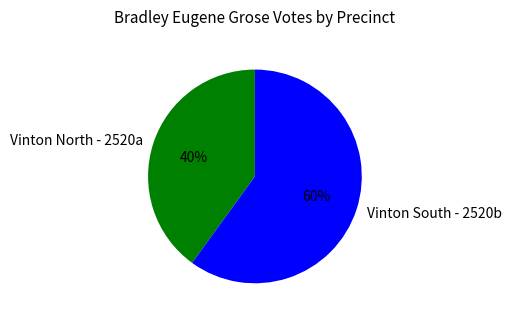

Which category accounts for the majority?

Vinton South - 2520b